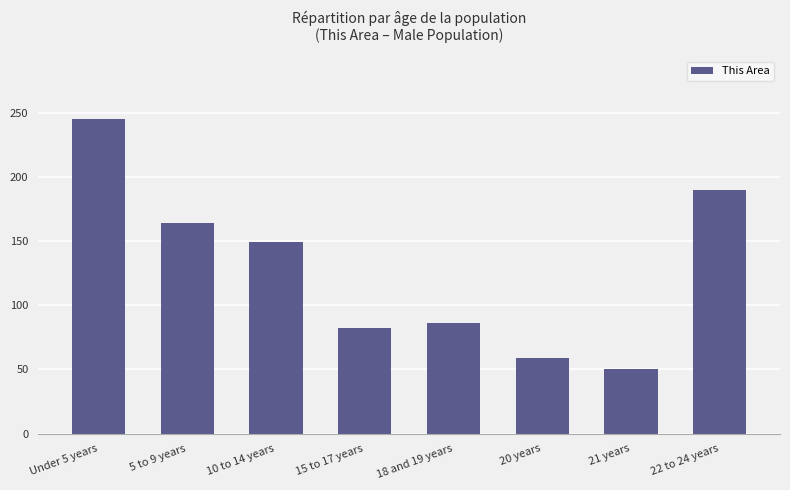

What is the difference between the values at 21 years and Under 5 years?

195